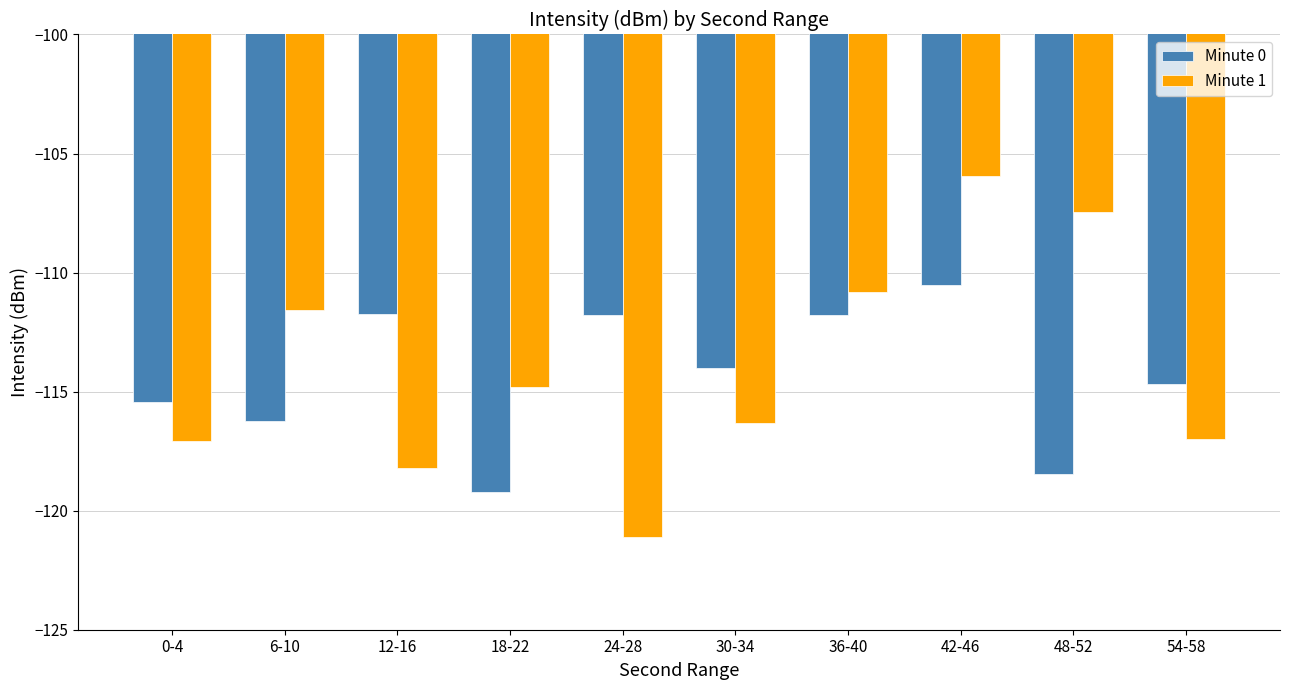

What position from the right is 54-58?

1